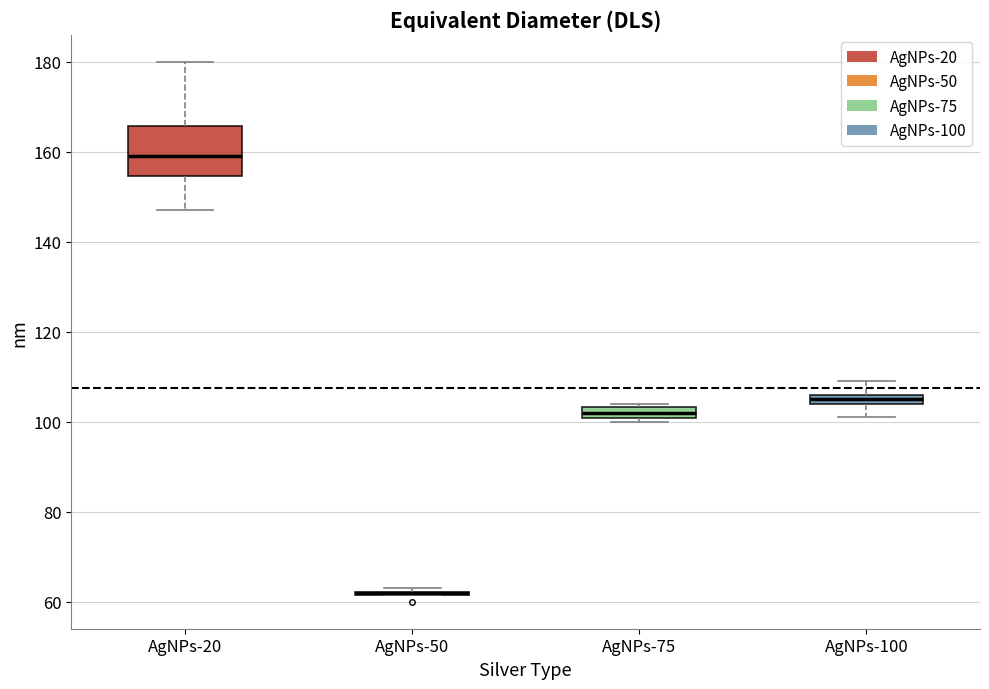

Where is the lower edge of the box for AgNPs-100 on the y-axis? The values are not printed on the chart, so give them approximately, as read against the axis.

104